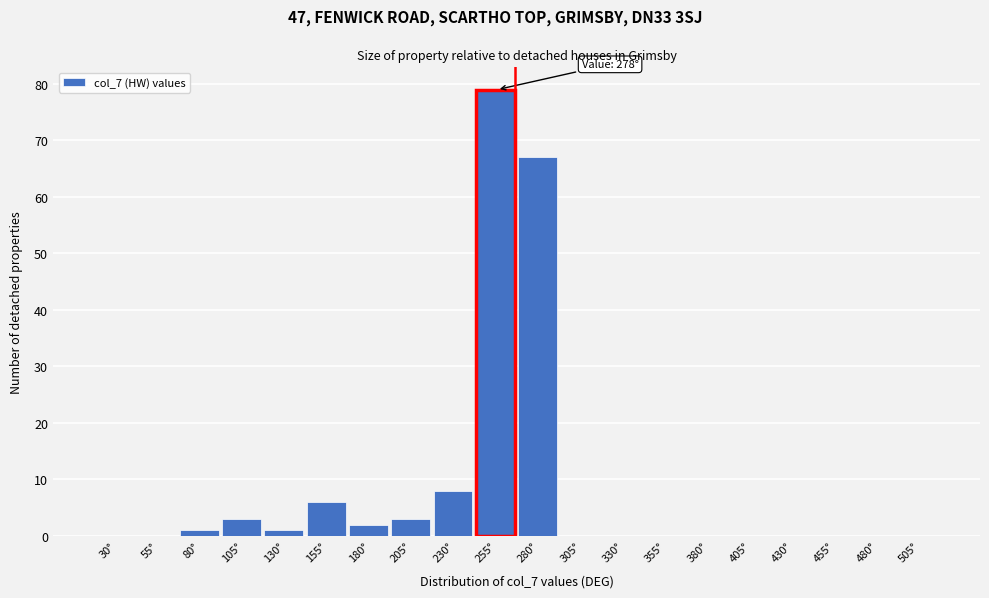

Reading left to right, transcribe all the data shown in this chart.

30°=0	55°=0	80°=1	105°=3	130°=1	155°=6	180°=2	205°=3	230°=8	255°=79	280°=67	305°=0	330°=0	355°=0	380°=0	405°=0	430°=0	455°=0	480°=0	505°=0